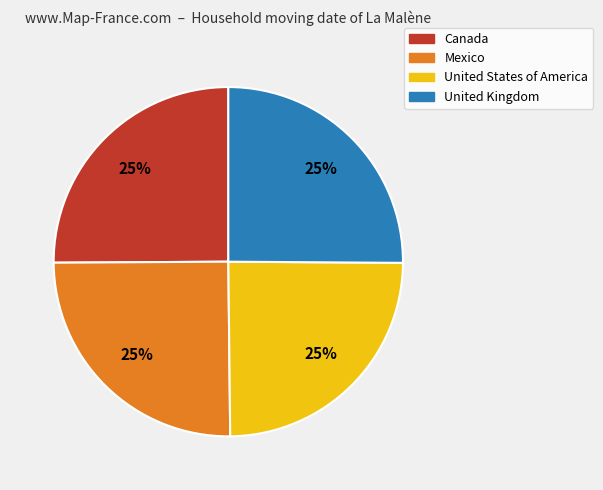

Is United Kingdom the majority of the pie?

No